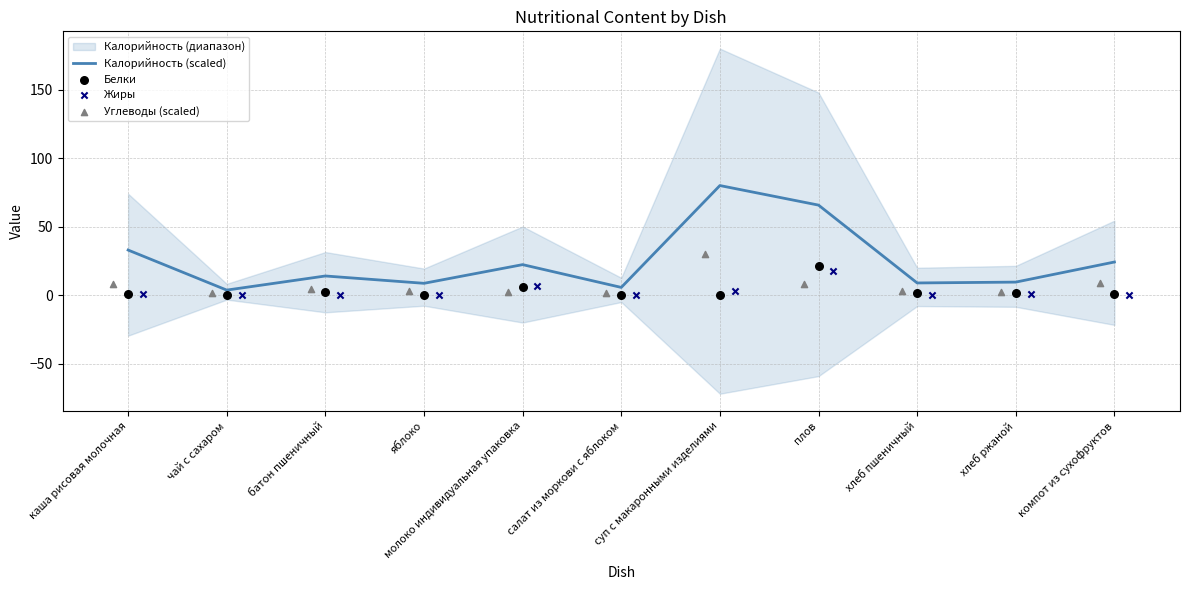

Which series has the largest total across all categories?

Калорийность (scaled)